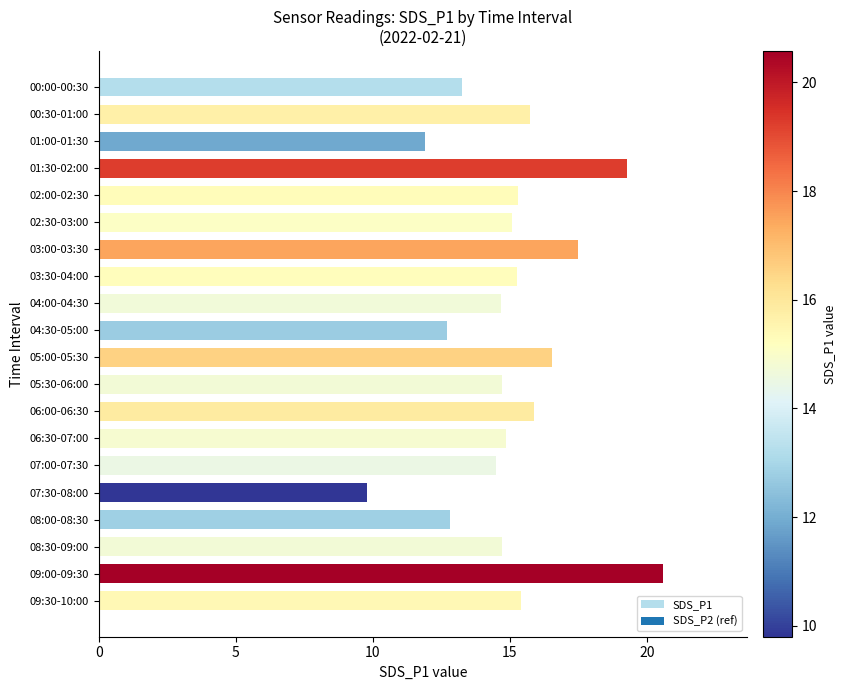

What is the approximate value at 05:00-05:30?

16.6